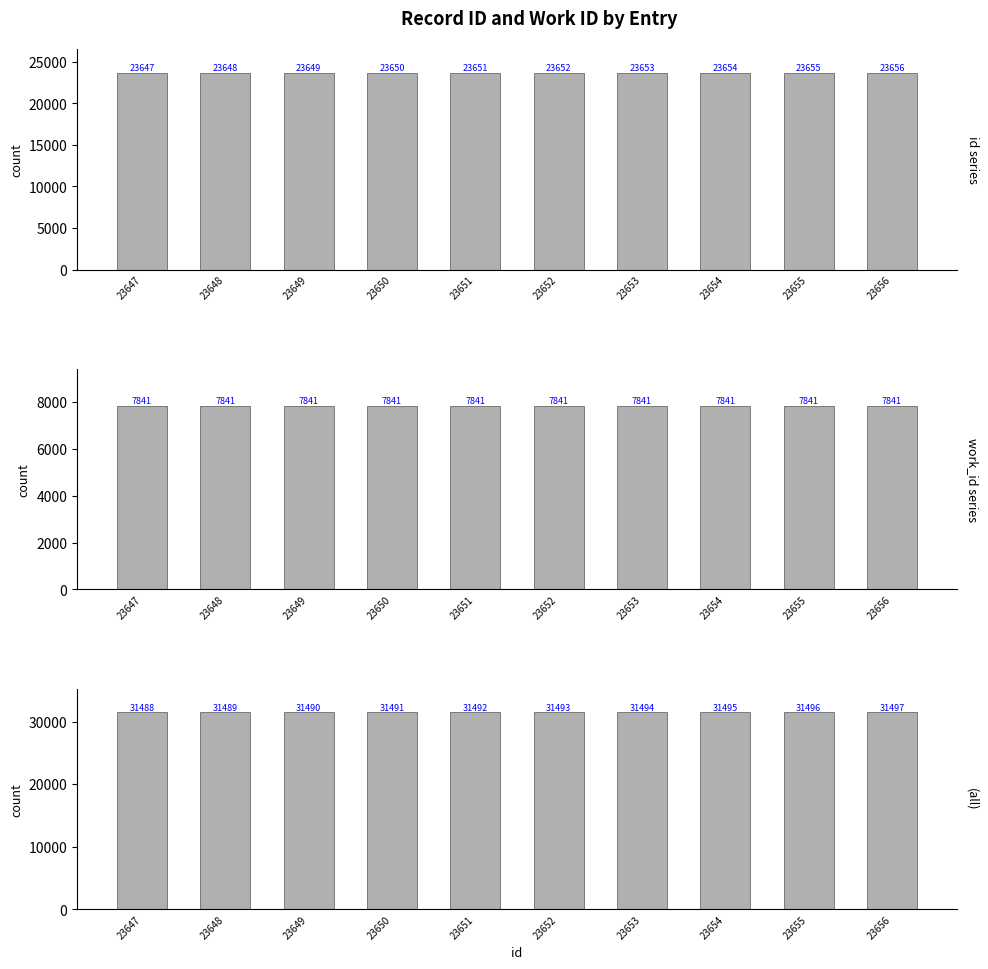

Rank the series by their maximum value, from highest to lowest.

all, id, work_id